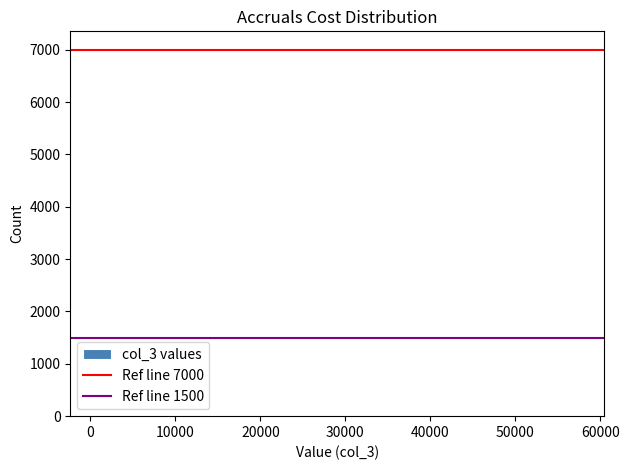

Reading left to right, transcribe this chart: for each bar, give the range it covers on the x-axis and its height. Neither the bar edges nor the heights are printed on the chart, so give them approximately, as read against the axes.

1000 to 8000: under 100
8000 to 15000: under 100
15000 to 22000: under 100
22000 to 29000: 0
29000 to 36000: 0
36000 to 43000: 0
43000 to 50000: 0
50000 to 58000: under 100